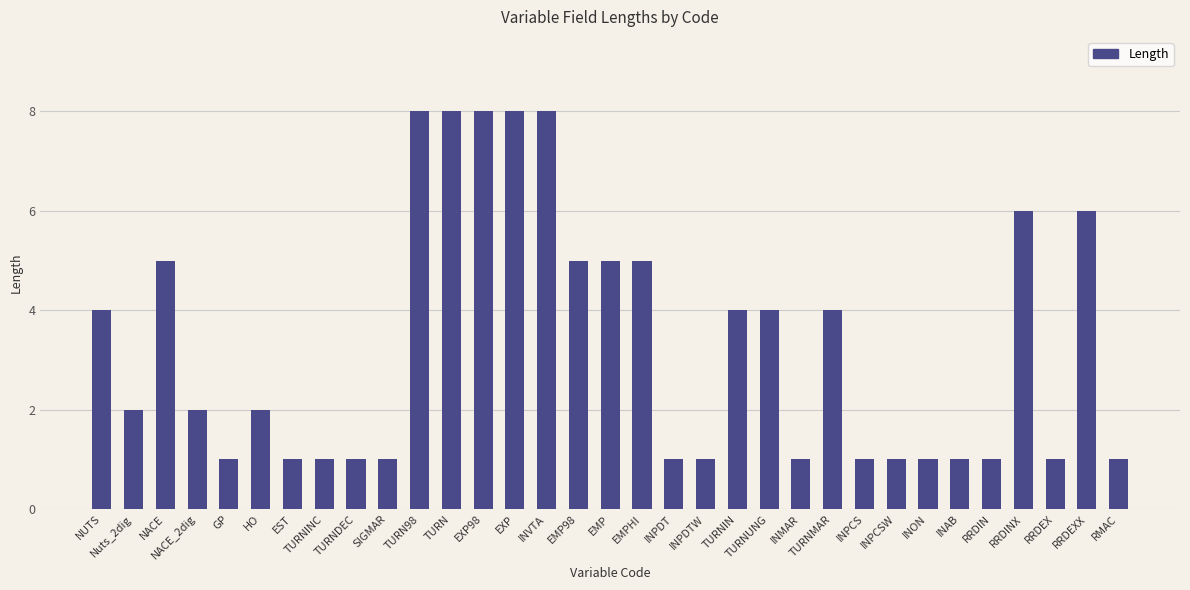

Is it true that the value at INAB is 0?

False